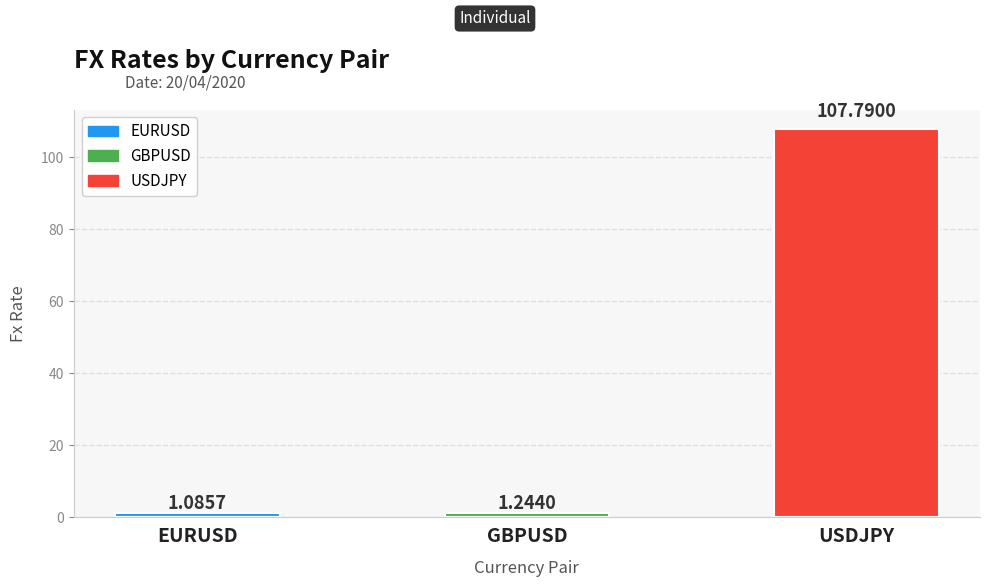

Rank the categories by value from highest to lowest.

USDJPY, GBPUSD, EURUSD